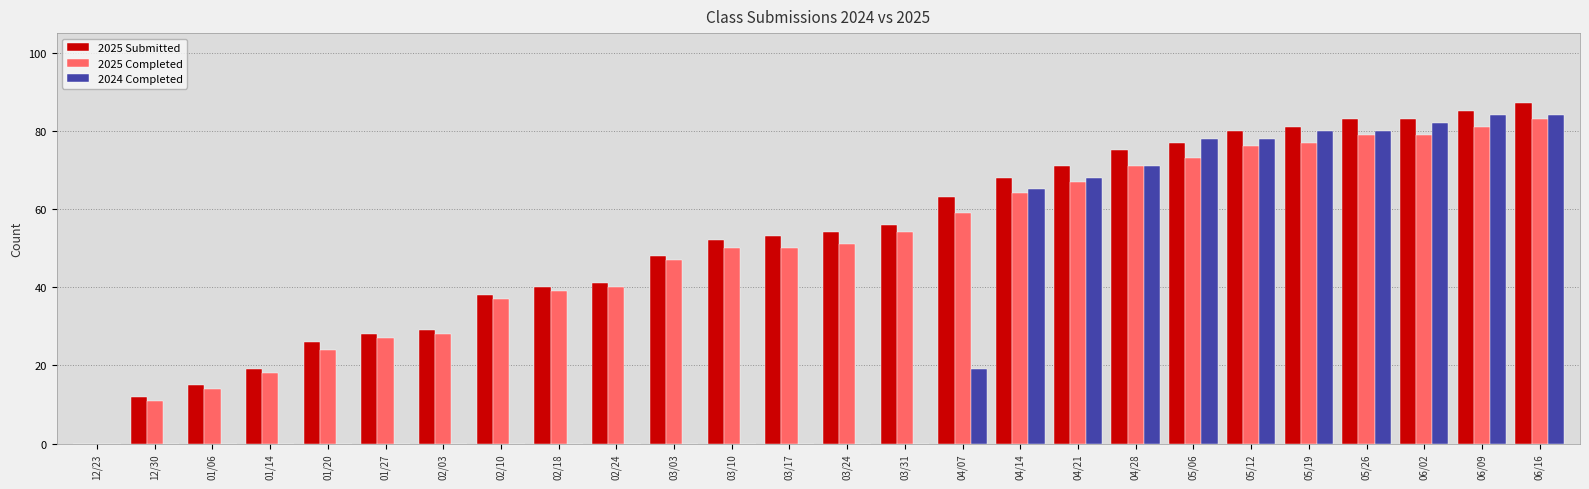

Between 04/14 and 06/09, which series saw the biggest shift?

2024 Completed